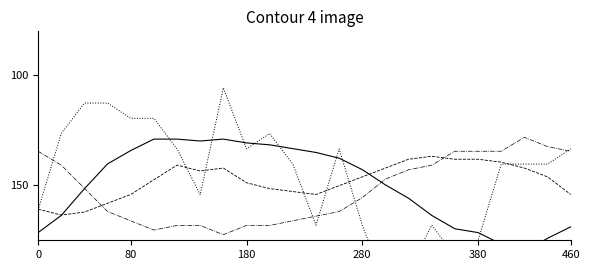

What is the value of the Pression (hPa) point at the 24th from the left?

154.2